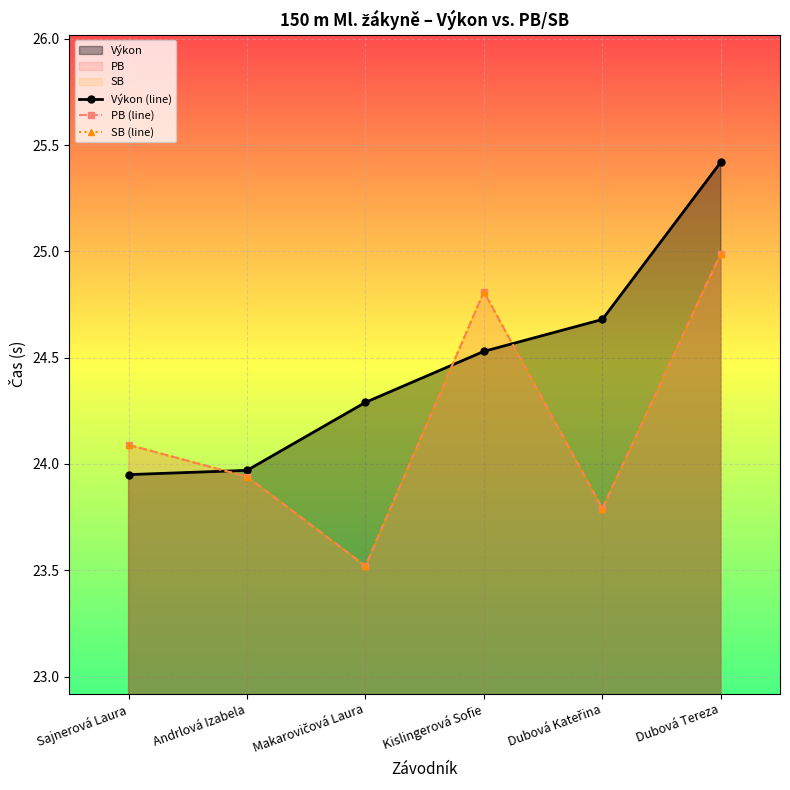

How many interior local peaks does the PB (line) series have?

1